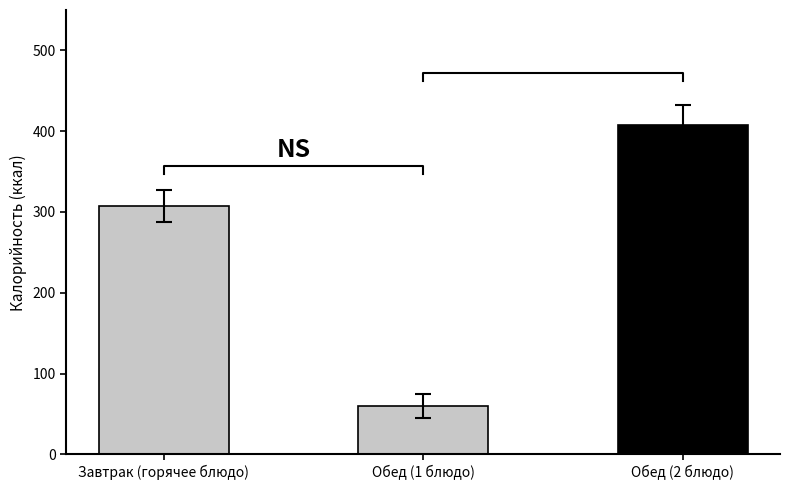

Where is the data nearest to the value 233?

Завтрак (горячее блюдо)